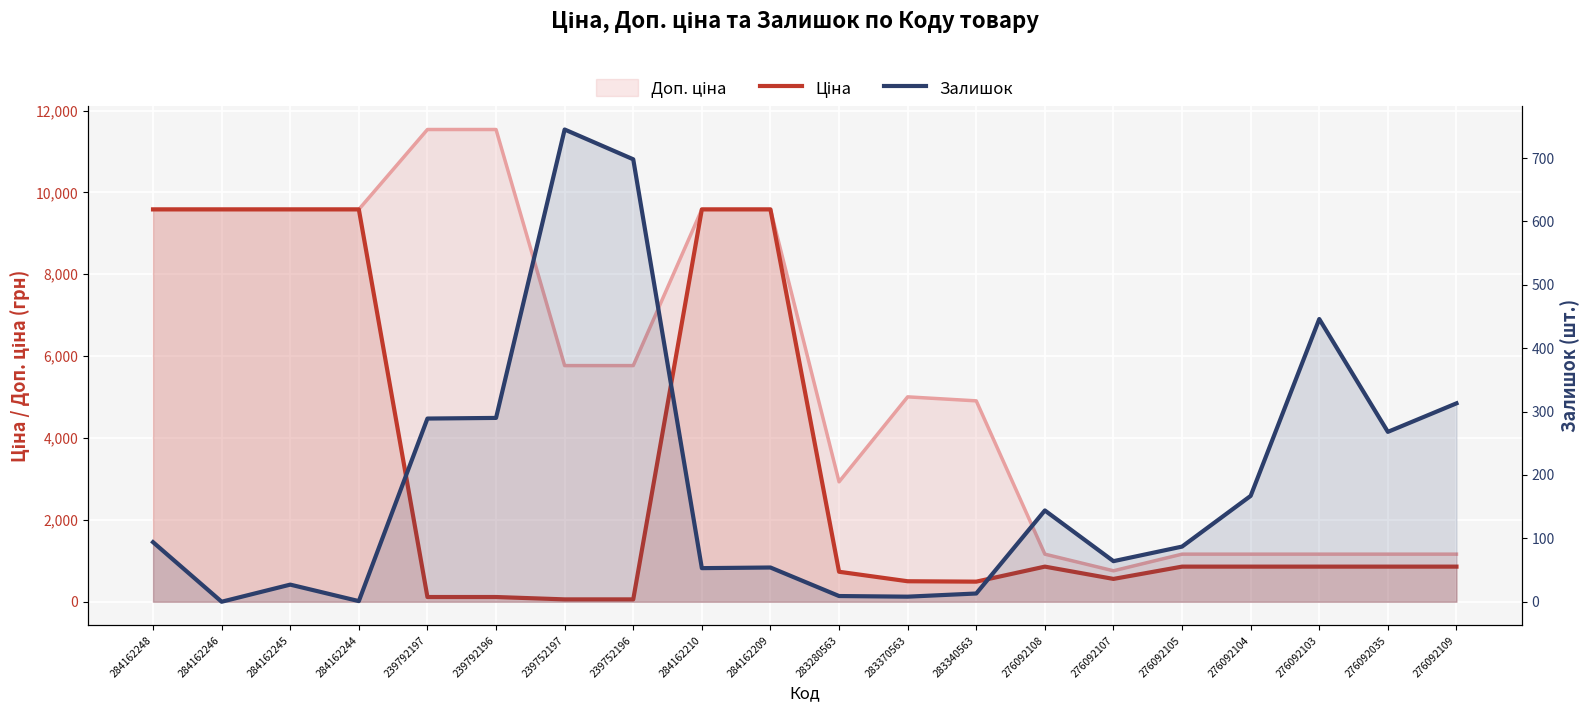

Is it true that Ціна equals 500.5 at 283370563?

True